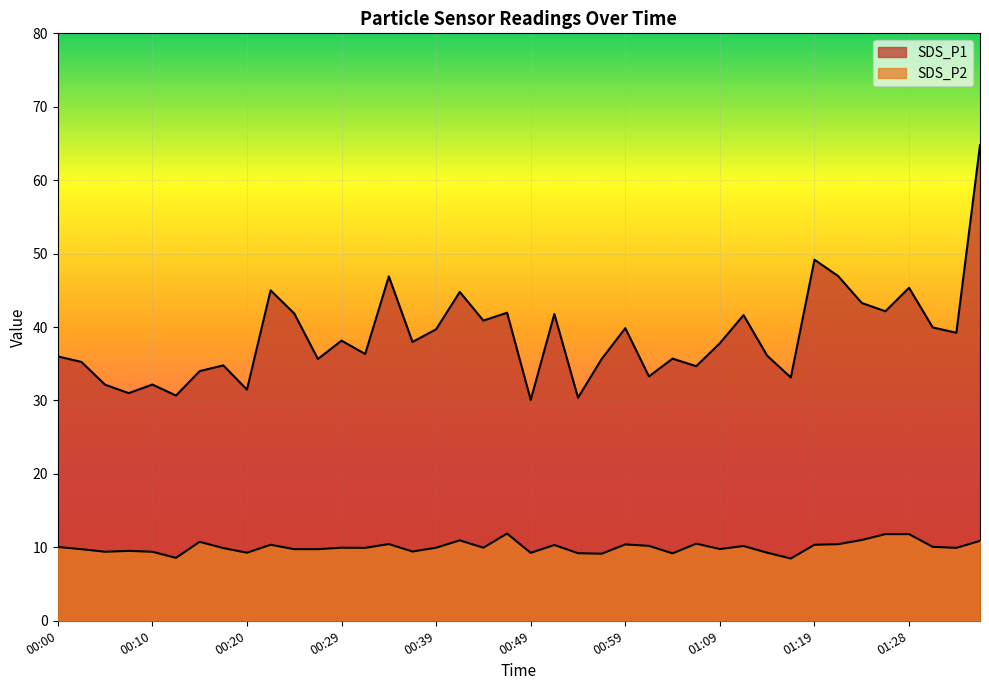

What is the sum of all SDS_P1 values?

1547.6